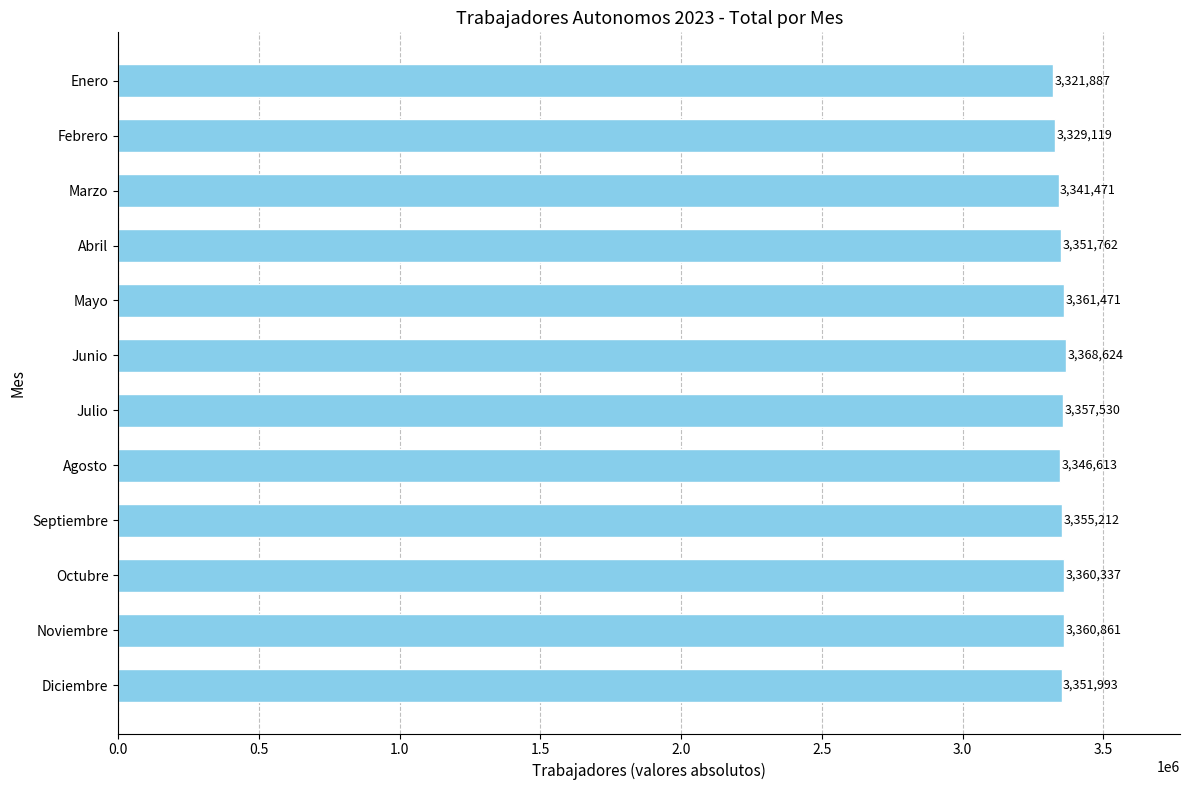

Between Enero and Julio, which is larger?

Julio